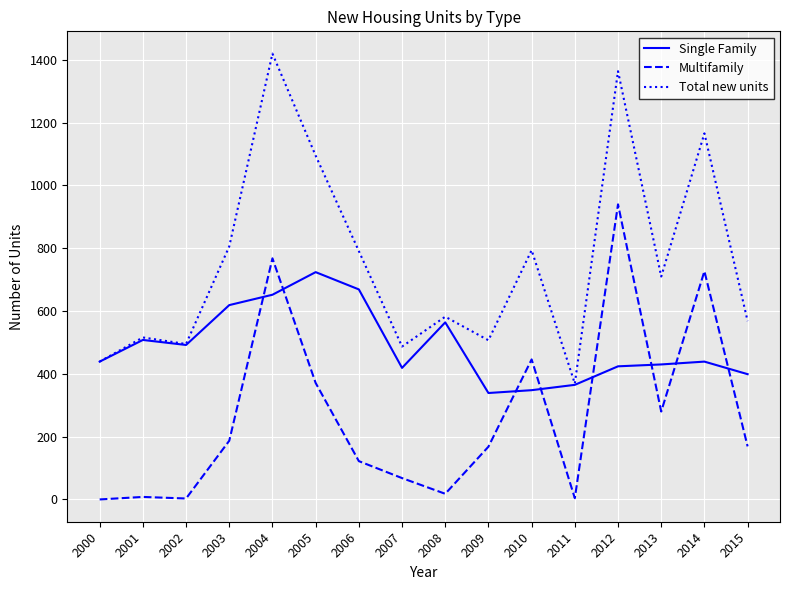

Is the value of Total new units at 2002 greater than the value of Multifamily at 2010?

Yes